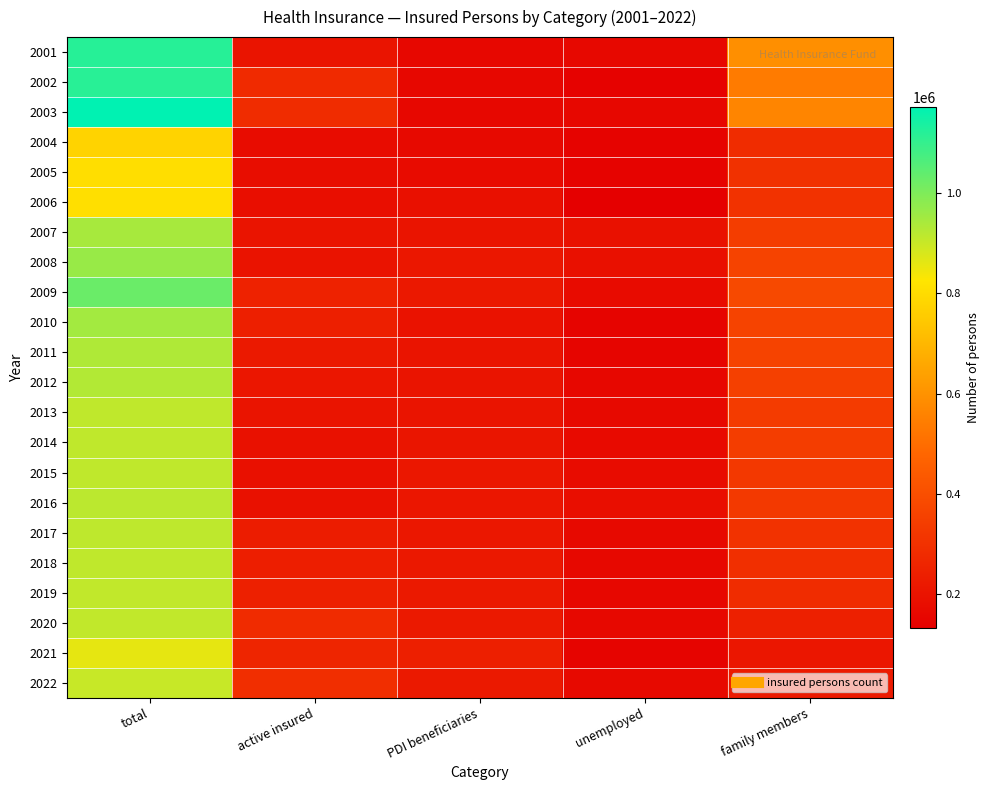

What is the spread (max minus min) of values at active insured?

114835